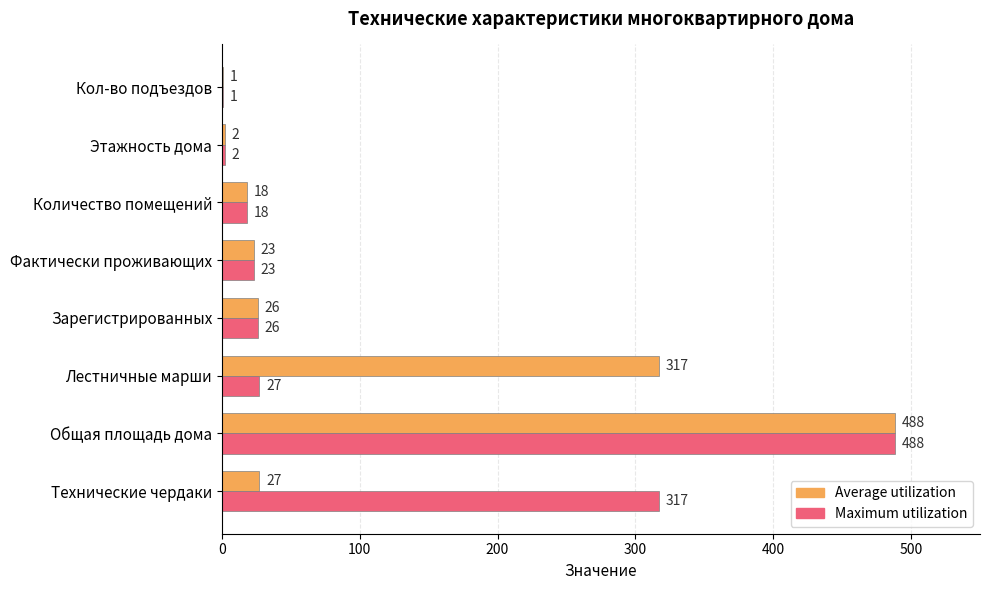

Is it true that Maximum utilization equals 1 at Кол-во подъездов?

True